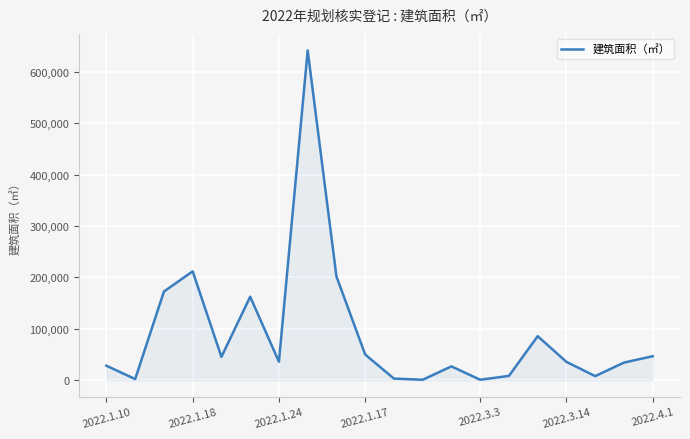

What is the greatest value displayed?

641488.6